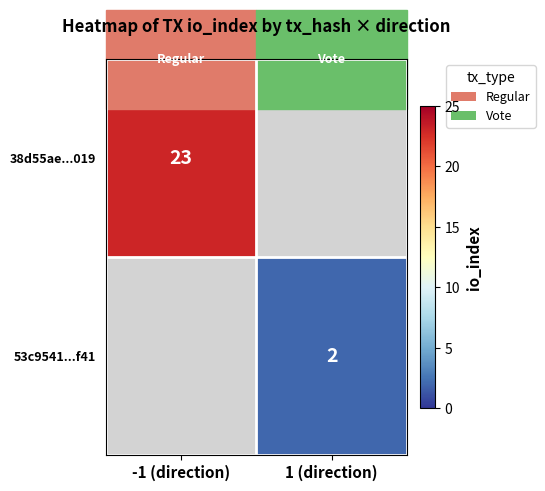

Is it true that 38d55ae...019 equals 36 at -1 (direction)?

False